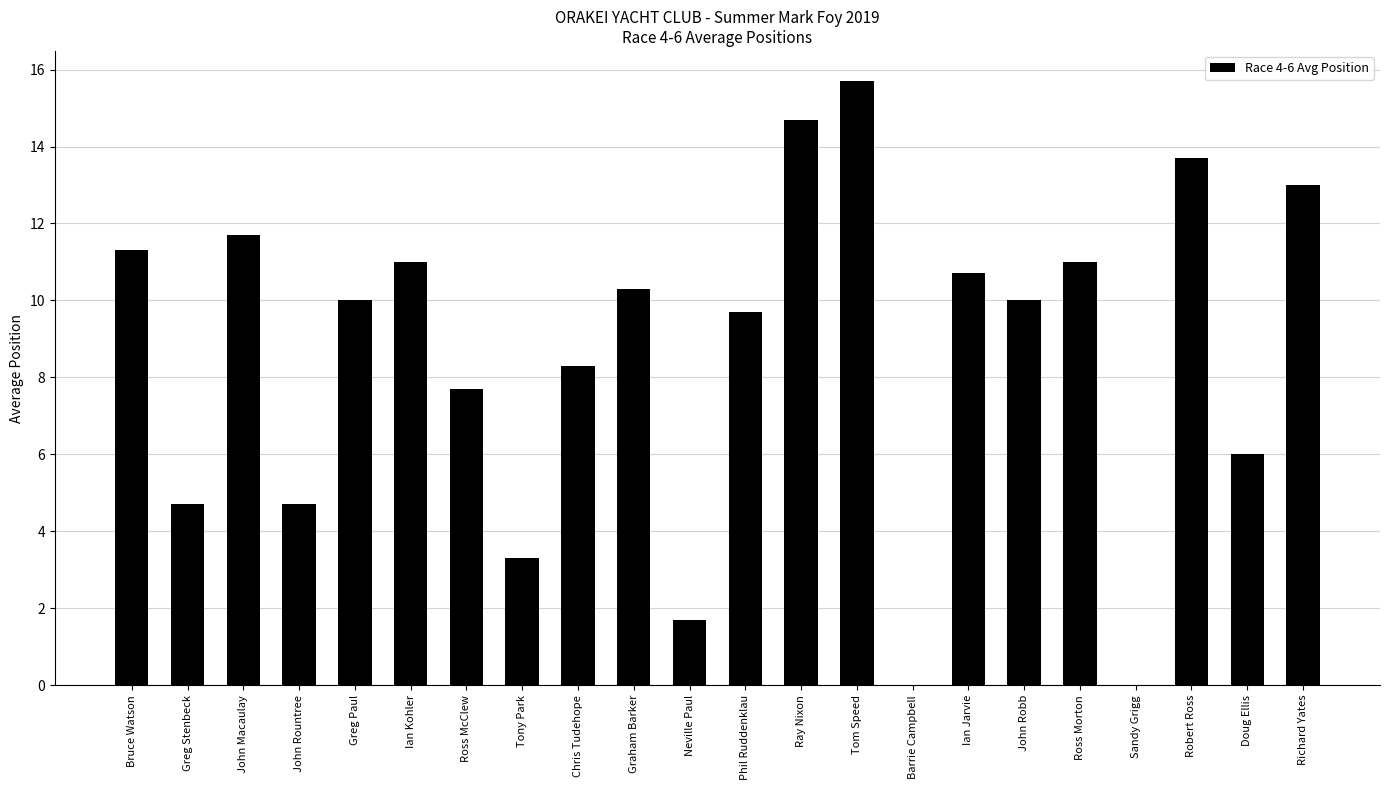

True or false: the data shows 11.3 at Bruce Watson.

True